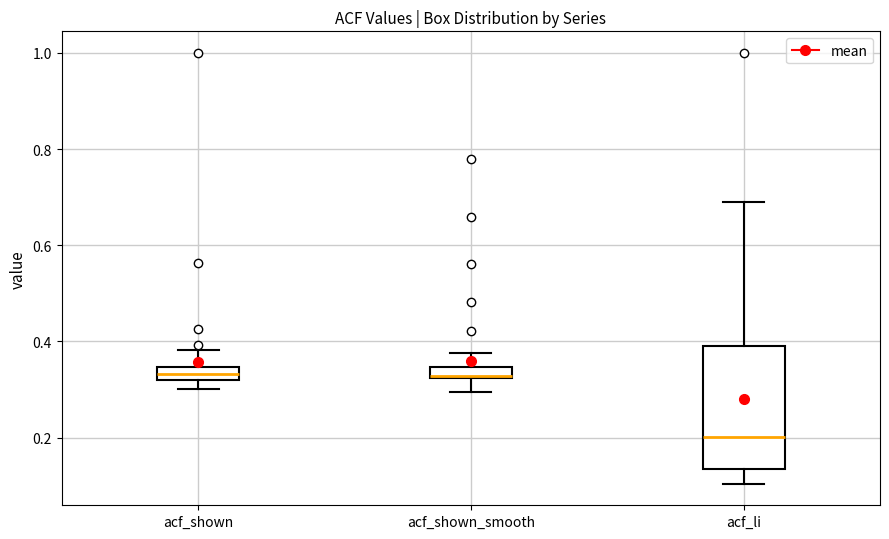

Comparing the boxes themselves (not the whiskers), which one is the tallest?

acf_li